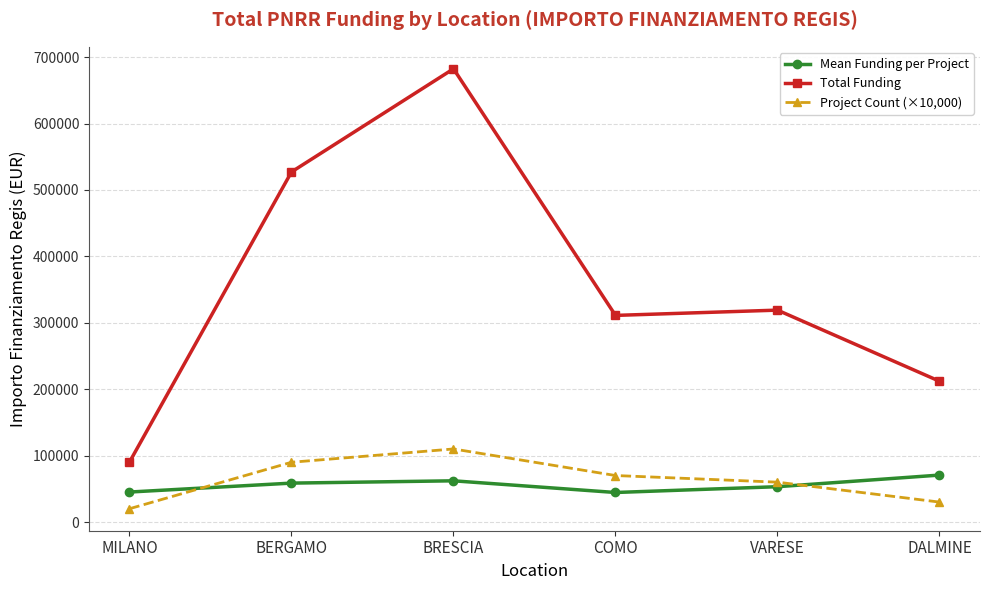

True or false: Mean Funding per Project and Total Funding intersect in this chart.

False